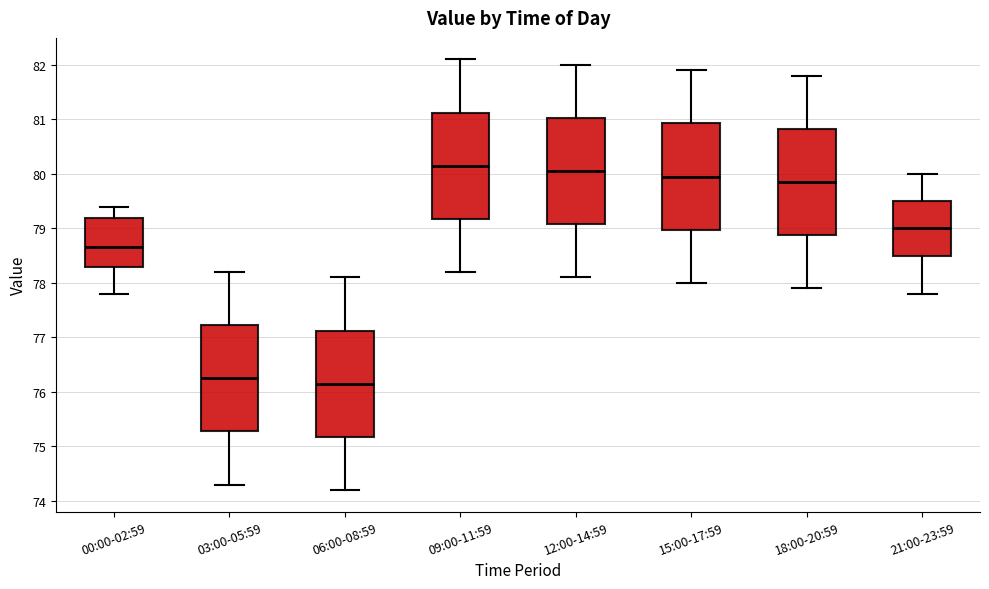

Where is the upper edge of the box for 12:00-14:59 on the y-axis? The values are not printed on the chart, so give them approximately, as read against the axis.

81.0